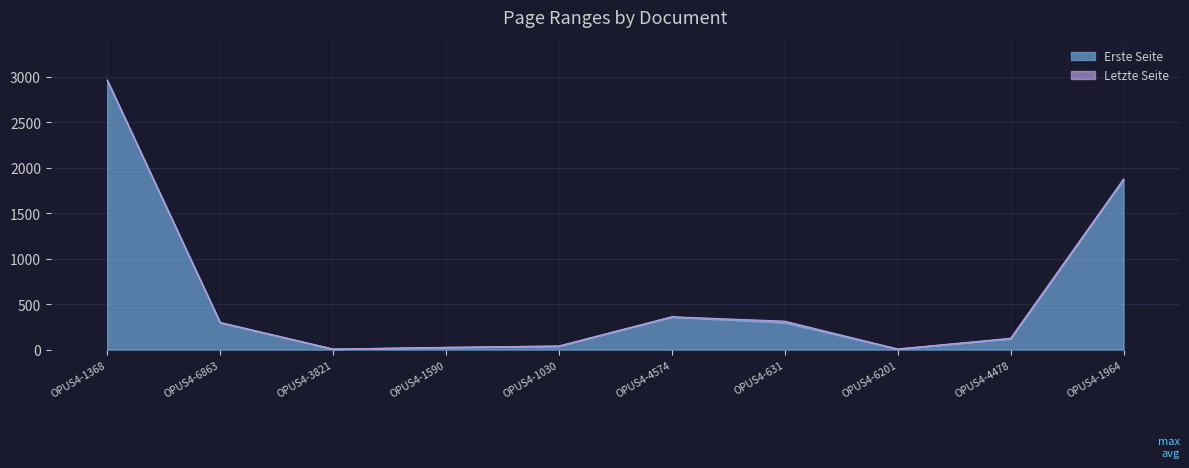

Reading left to right, list all the values displayed in this chart.

Erste Seite: OPUS4-1368=2962	OPUS4-6863=295	OPUS4-3821=6	OPUS4-1590=24	OPUS4-1030=39	OPUS4-4574=360	OPUS4-631=297	OPUS4-6201=7	OPUS4-4478=120	OPUS4-1964=1872
Letzte Seite: OPUS4-1368=2963	OPUS4-6863=300	OPUS4-3821=6	OPUS4-1590=25	OPUS4-1030=40	OPUS4-4574=361	OPUS4-631=313	OPUS4-6201=7	OPUS4-4478=125	OPUS4-1964=1875